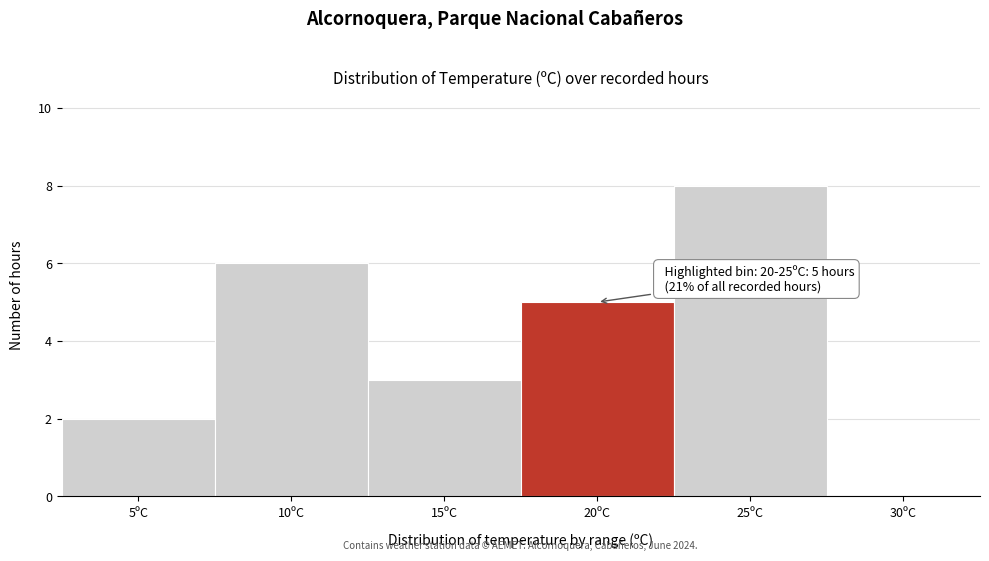

Reading right to left, extract all data points from this chart.

30ºC=0	25ºC=8	20ºC=5	15ºC=3	10ºC=6	5ºC=2